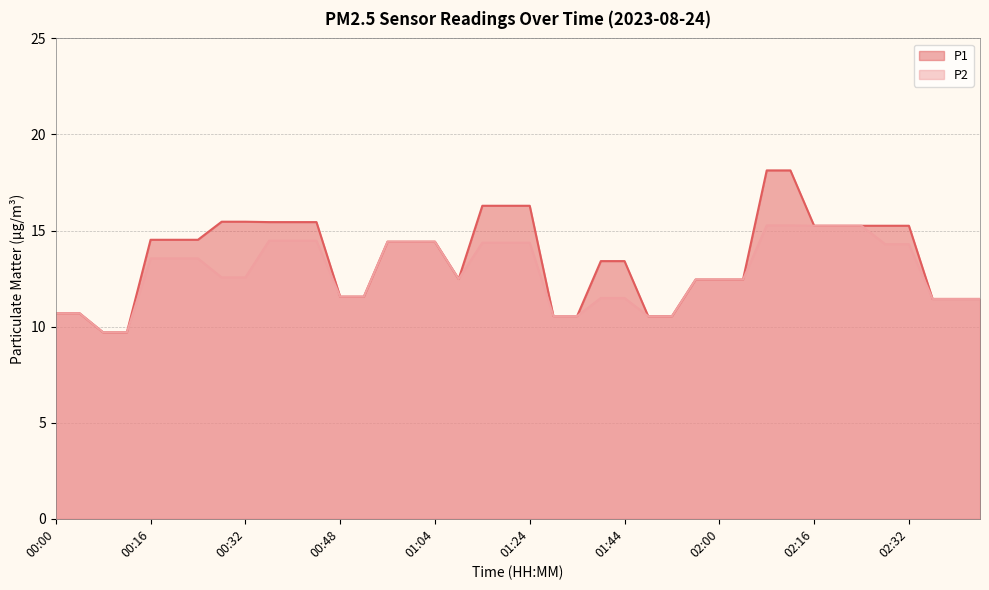

Reading left to right, extract all data points from this chart.

P1: 10.7	10.7	9.7	9.7	14.5	14.5	14.5	15.5	15.5	15.4	15.4	15.4	11.6	11.6	14.4	14.4	14.4	12.5	16.3	16.3	16.3	10.6	10.6	13.4	13.4	10.5	10.5	12.4	12.4	12.4	18.1	18.1	15.2	15.2	15.2	15.2	15.2	11.4	11.4	11.4
P2: 10.7	10.7	9.7	9.7	13.6	13.6	13.6	12.6	12.6	14.5	14.5	14.5	11.6	11.6	14.4	14.4	14.4	12.5	14.4	14.4	14.4	10.6	10.6	11.5	11.5	10.5	10.5	12.4	12.4	12.4	15.3	15.3	15.2	15.2	15.2	14.3	14.3	11.4	11.4	11.4